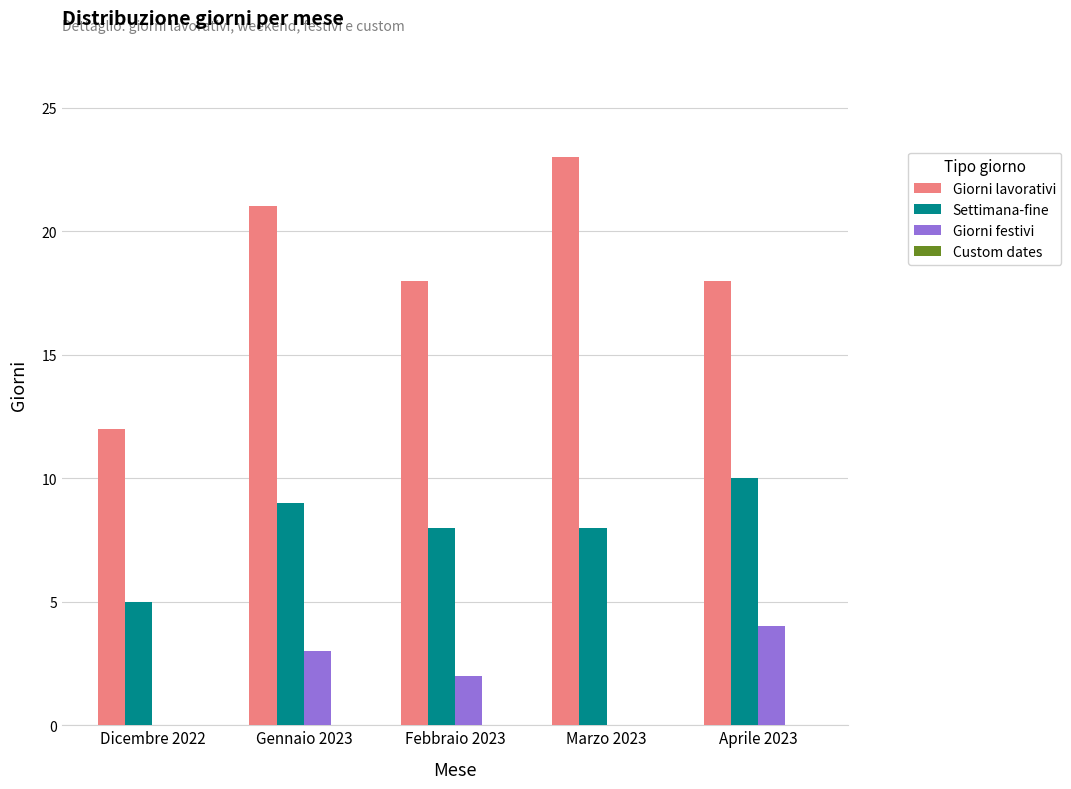

Between Febbraio 2023 and Marzo 2023, which series saw the biggest shift?

Giorni lavorativi